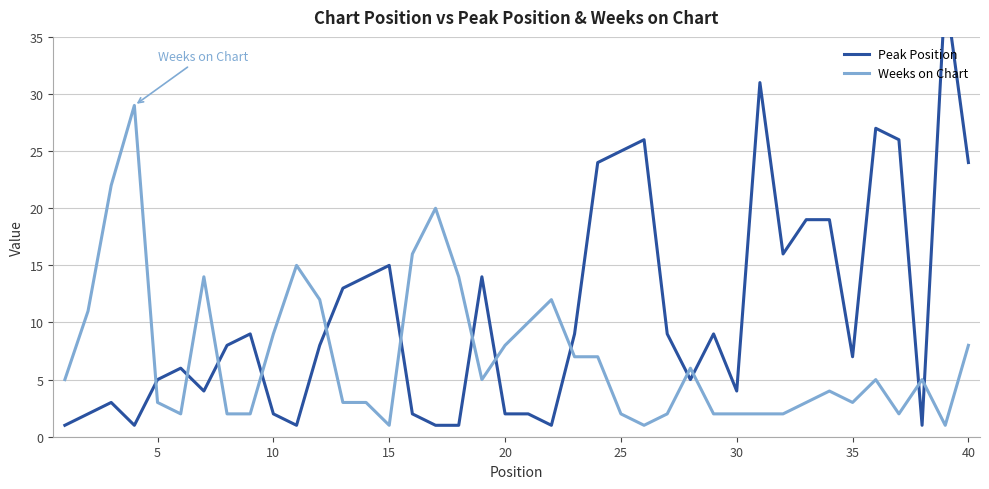

What is the difference between the maximum and second lowest values in the Weeks on Chart series?

28